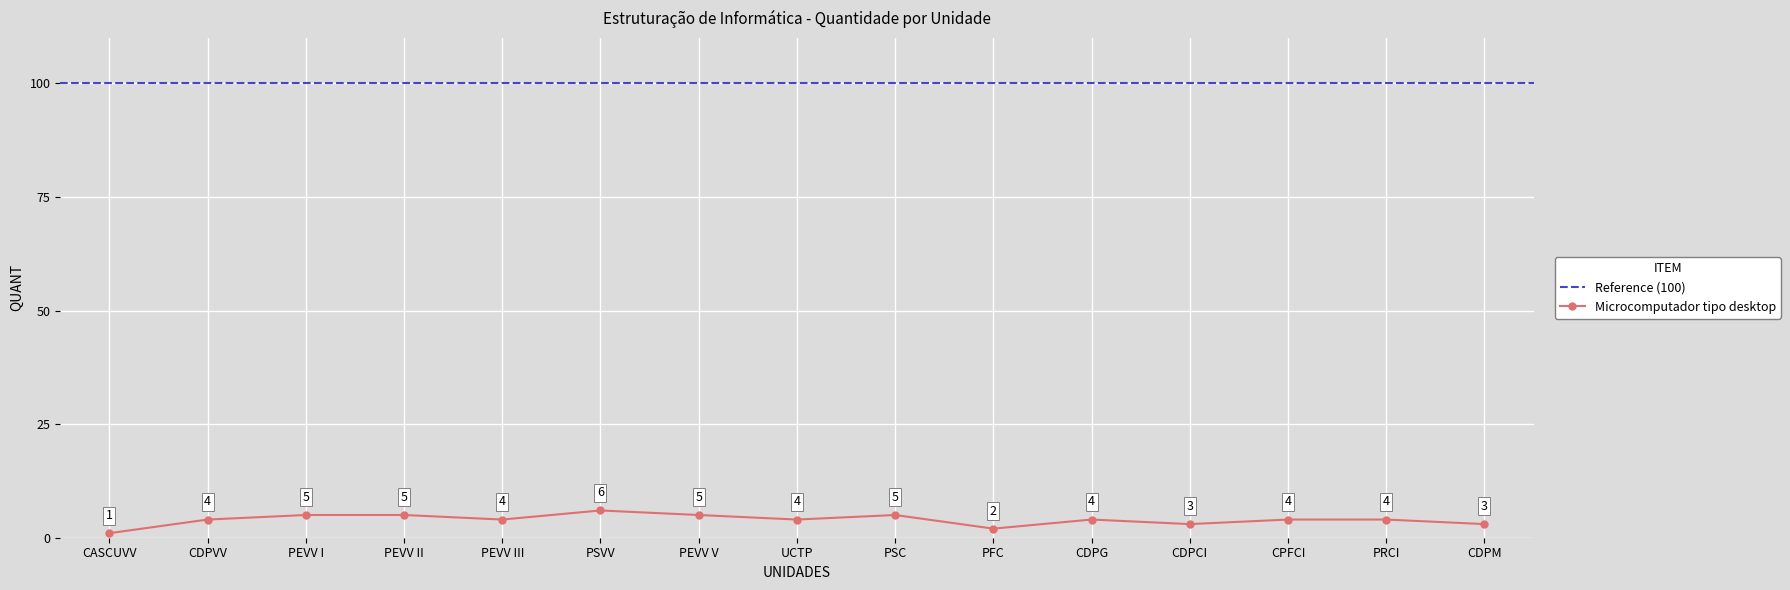

What is the label of the 2nd point from the left?

CDPVV